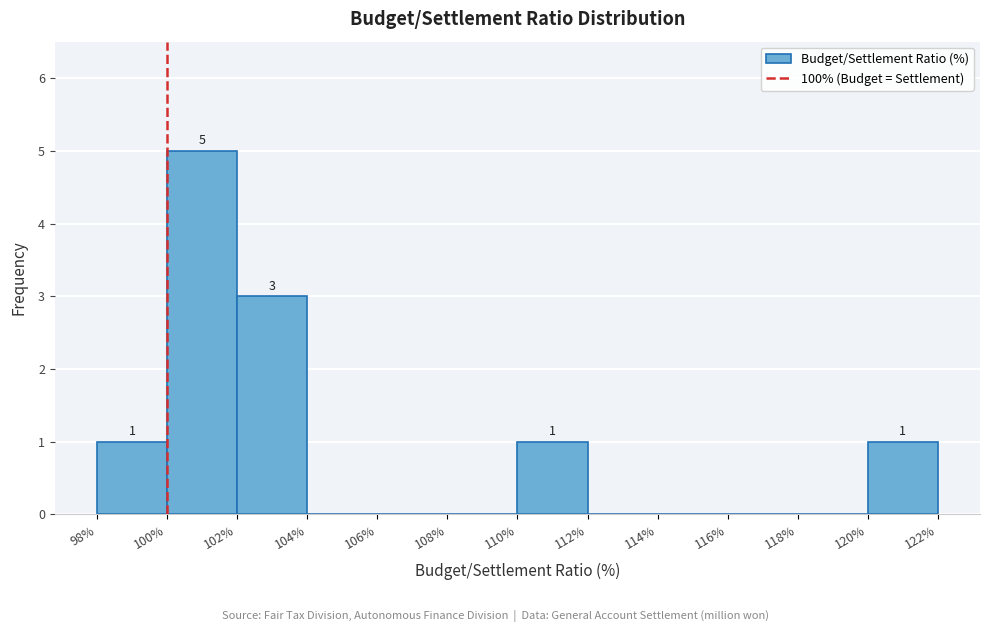

Which range on the x-axis has the tallest bar?

100% to 102%